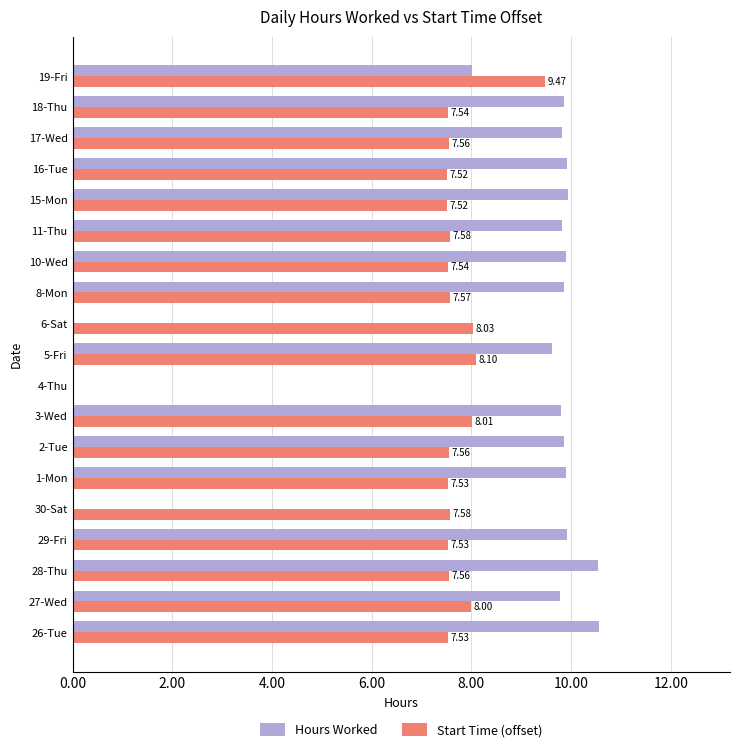

What is the highest value of the Start Time (offset) series?

9.5